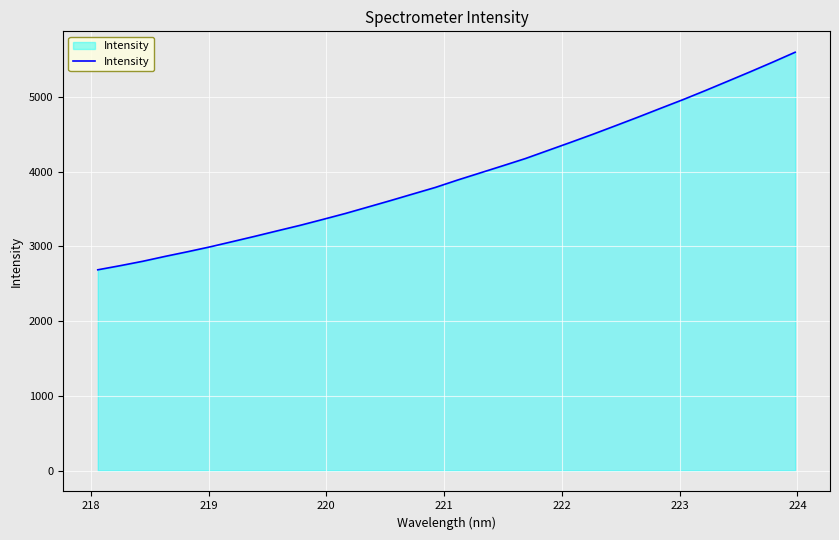

What is the minimum value shown in the chart?

2686.3